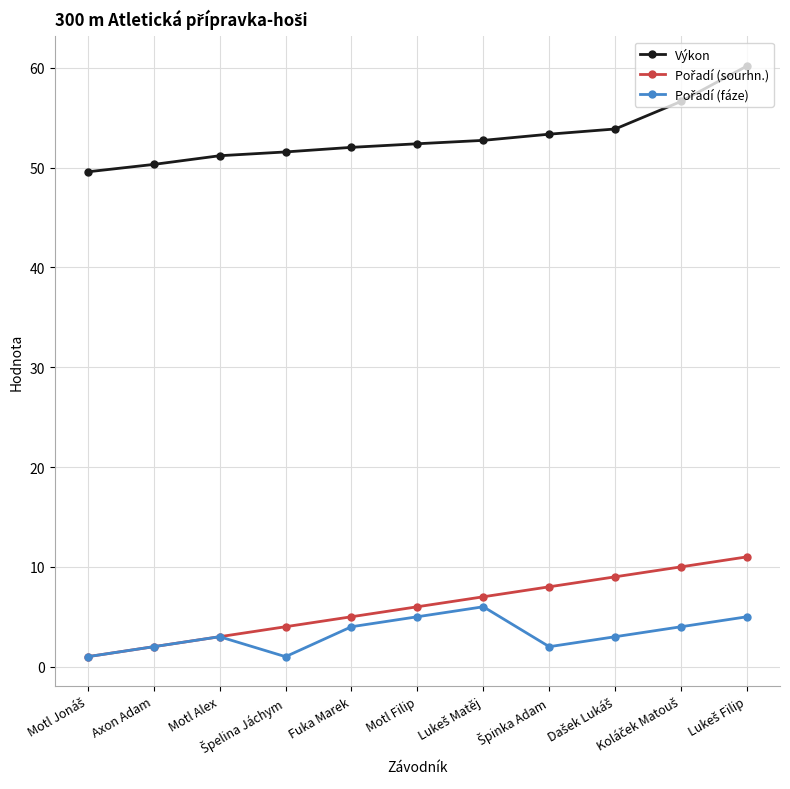

At how many categories does at least one series exceed 32?

11